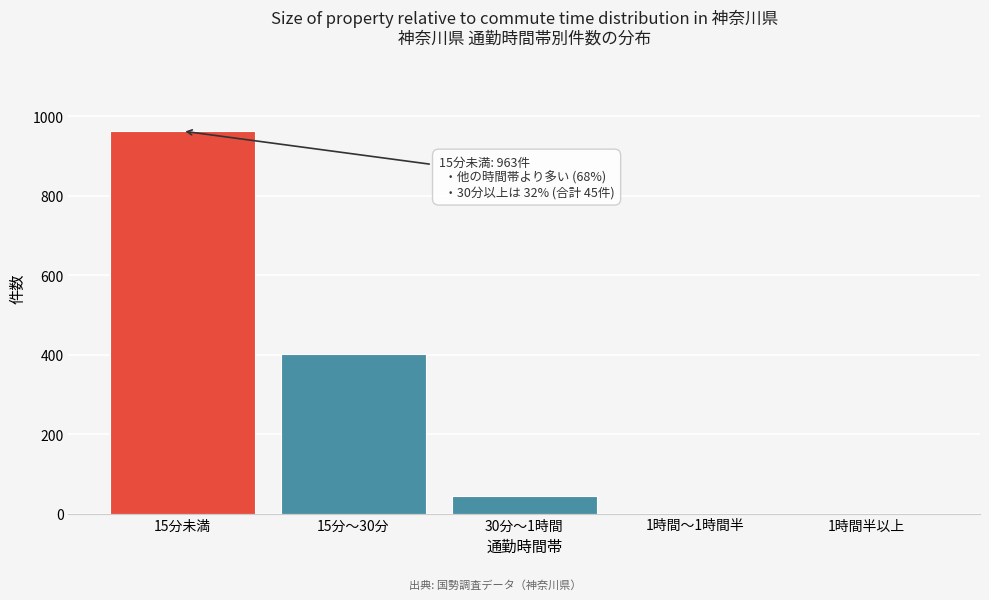

Reading left to right, list all the values displayed in this chart.

15分未満=963	15分～30分=401	30分～1時間=45	1時間～1時間半=0	1時間半以上=0